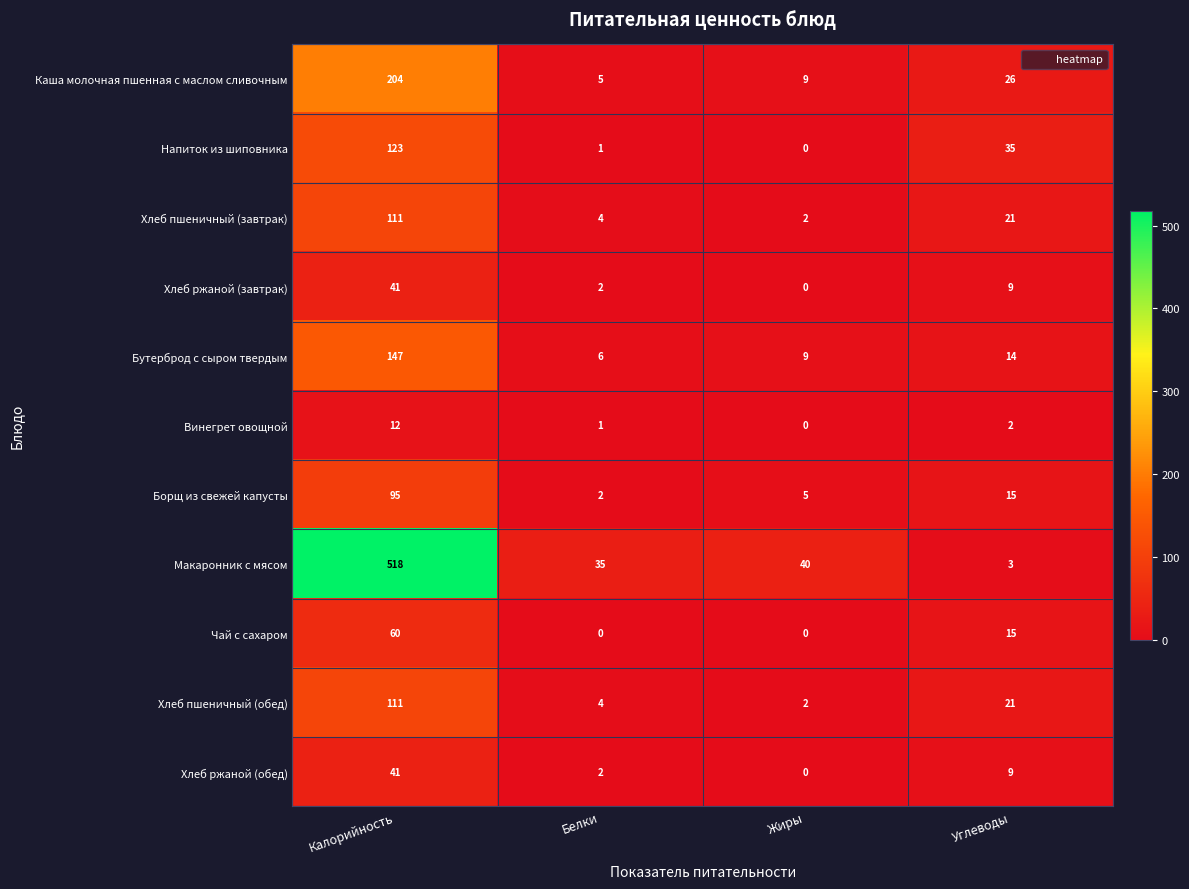

True or false: Напиток из шиповника has a value of -40 at Жиры.

False